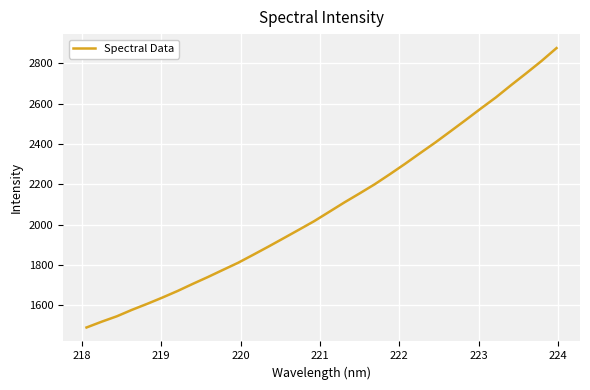

What is the maximum value shown in the chart?

2875.7